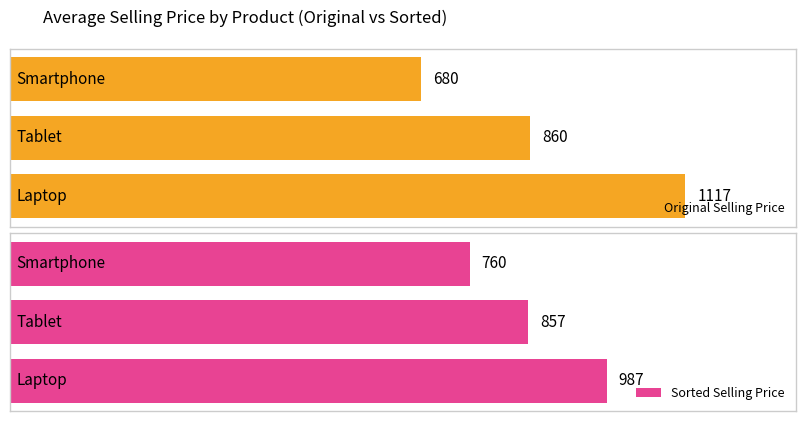

How many groups of bars are there?

3